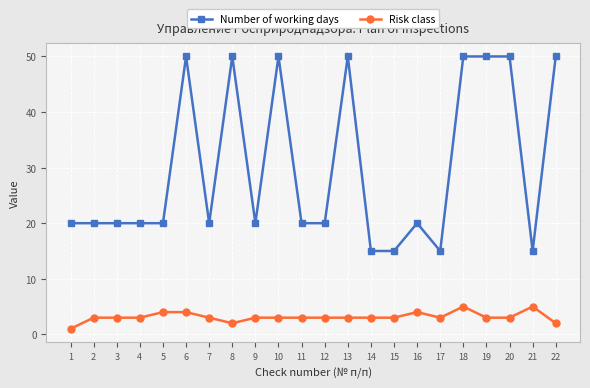

What is the spread (max minus min) of values at 21?

10